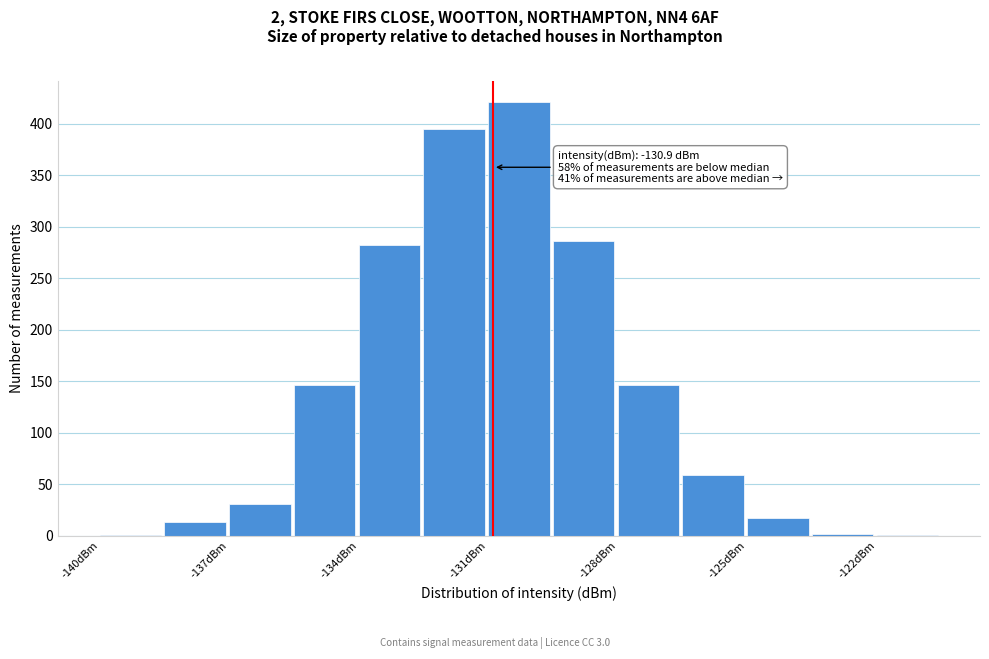

Read against the x-axis, roughly where is the centre of the tallest bar?

-130.5